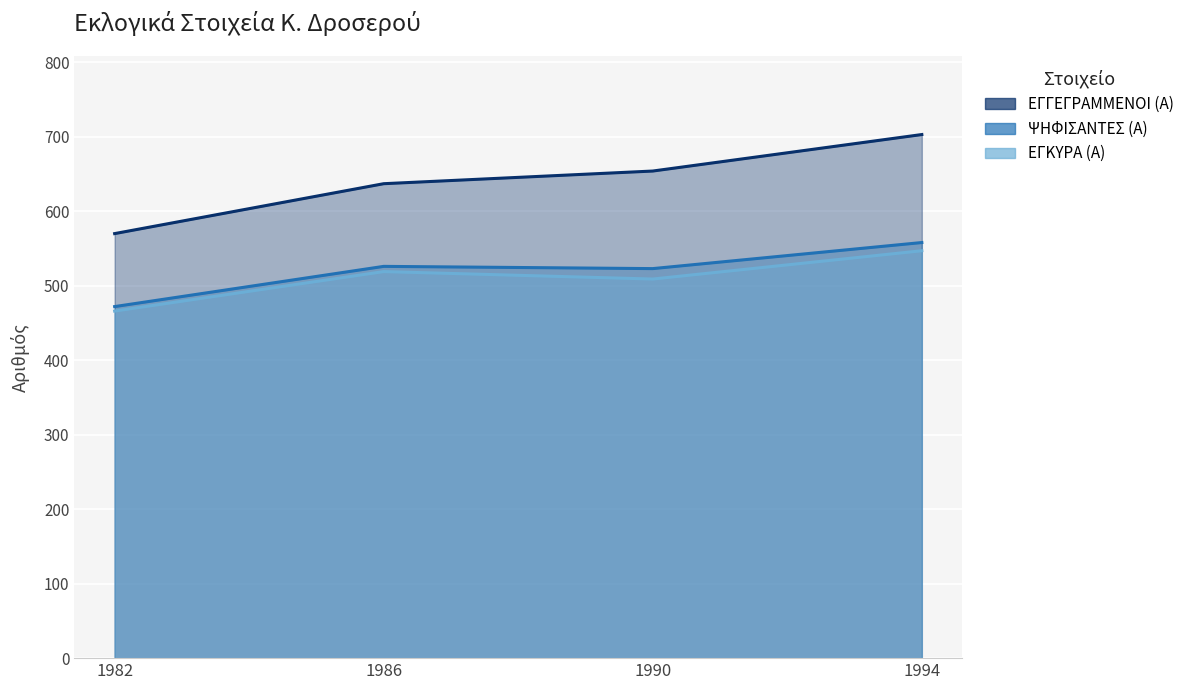

The value of ΨΗΦΙΣΑΝΤΕΣ (Α) at 1986 is 894. True or false?

False